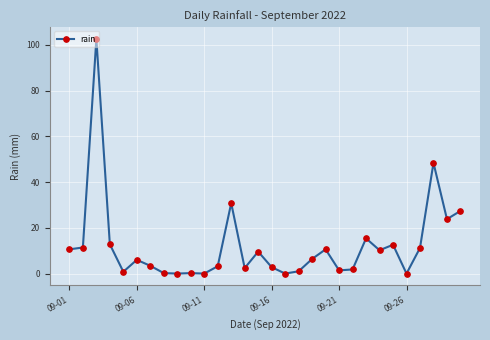

What is the average value?

12.2